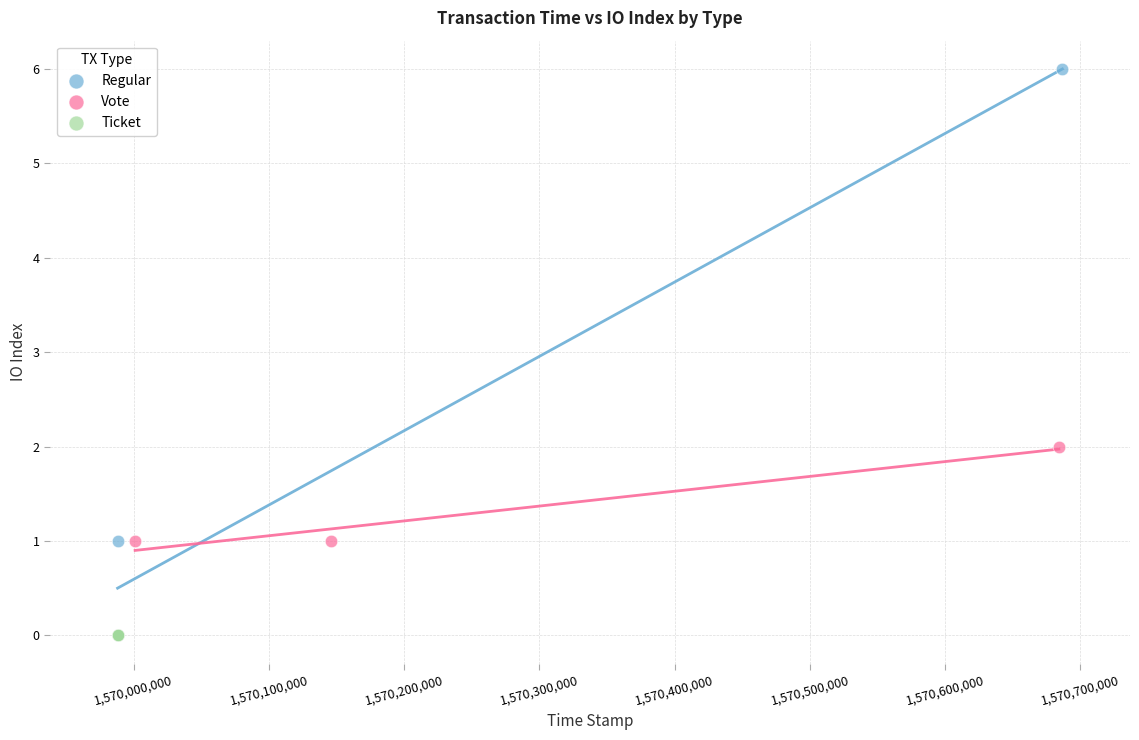

Which series contains the highest Y value?

Regular